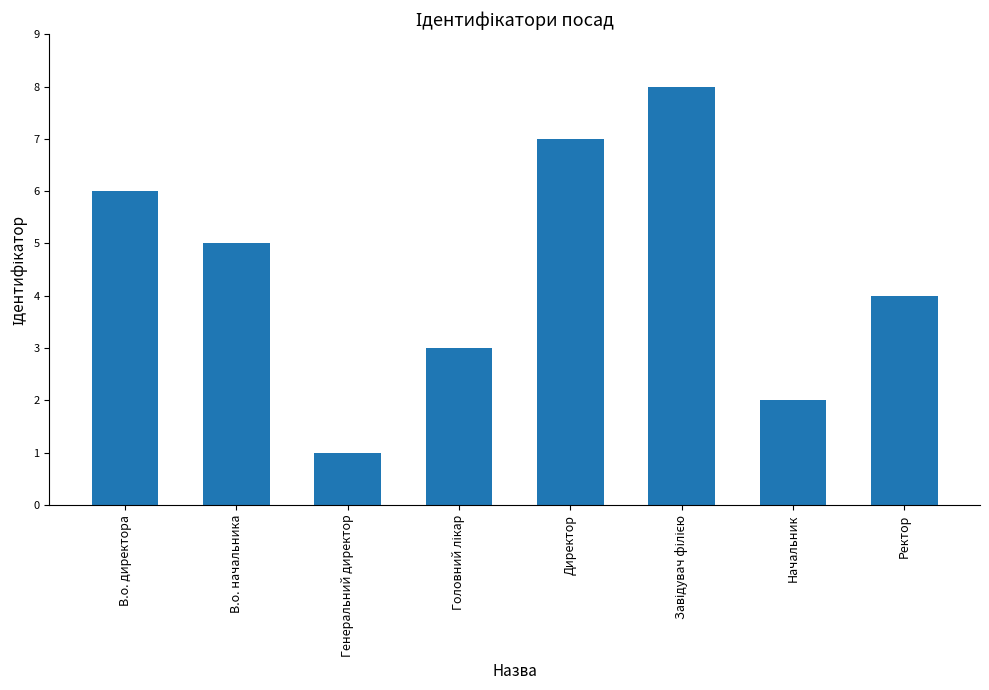

What position from the right is Ректор?

1